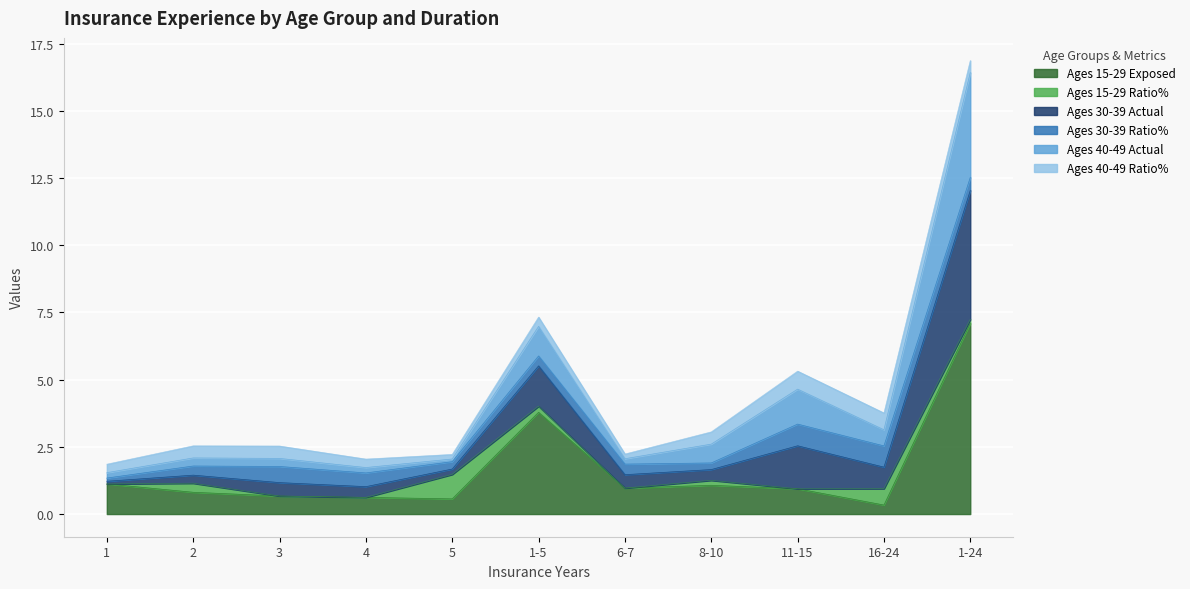

What is the value of the Ages 15-29 Exposed point at the 10th from the left?

0.3